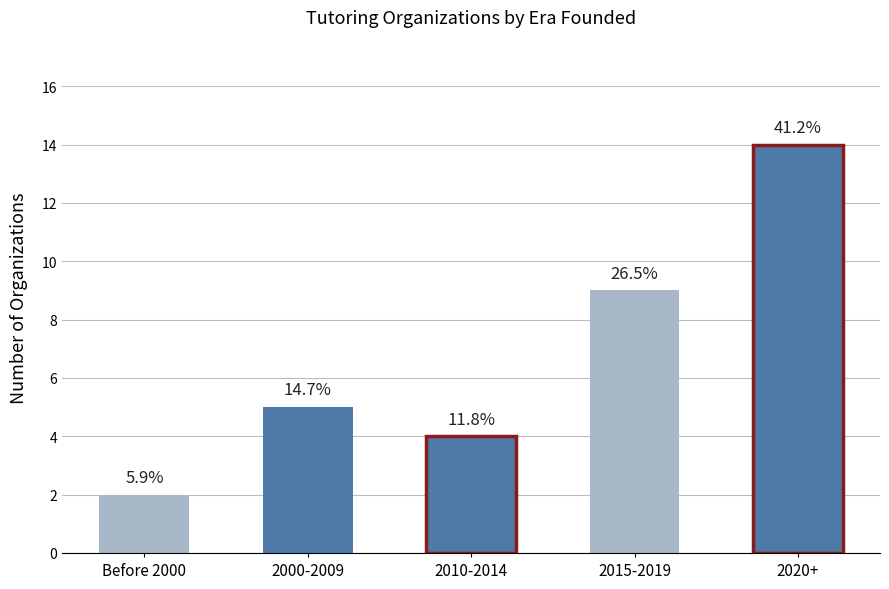

Which has a higher value, 2020+ or 2010-2014?

2020+